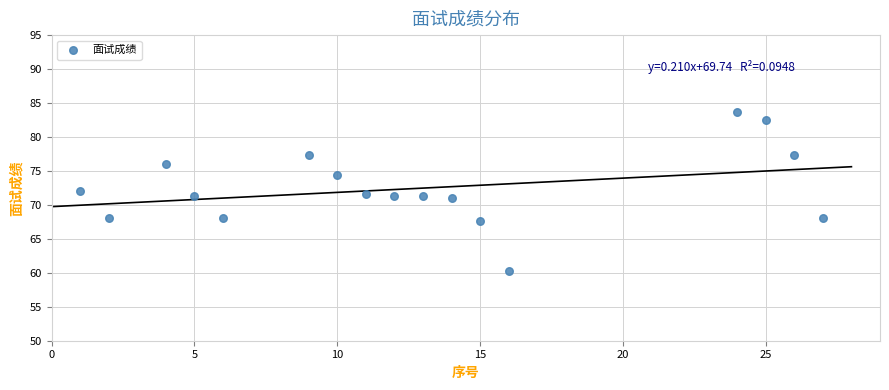

What is the range of Y values (max minus min)?

23.3